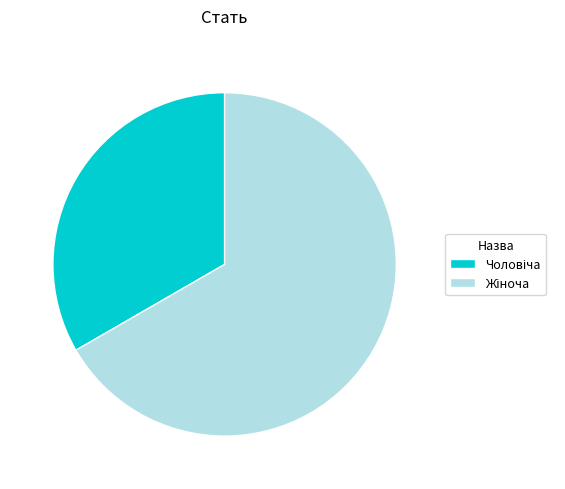

Does any single category account for the majority?

Yes